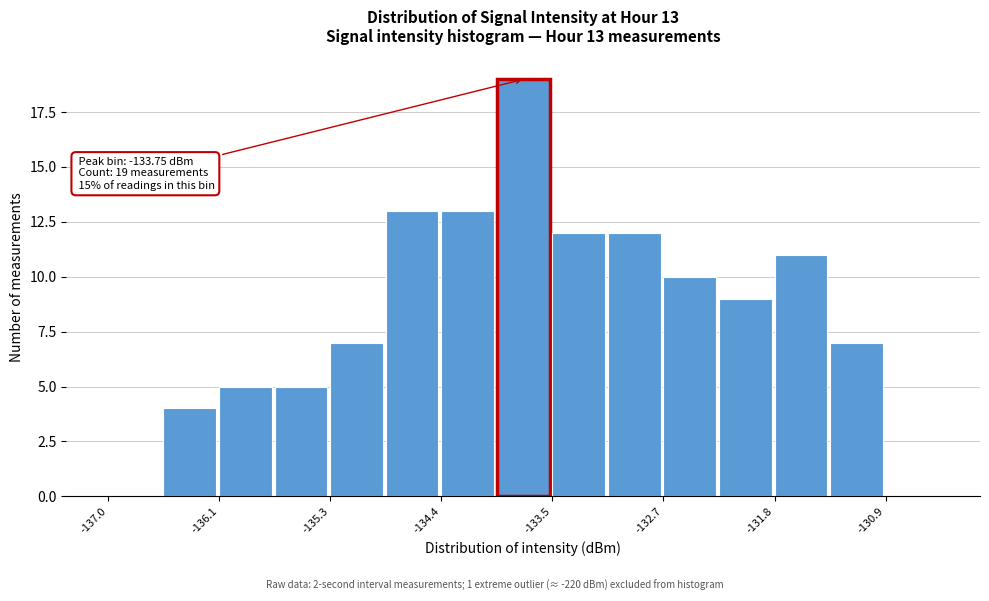

Which range on the x-axis has the tallest bar?

-134.0 to -133.5